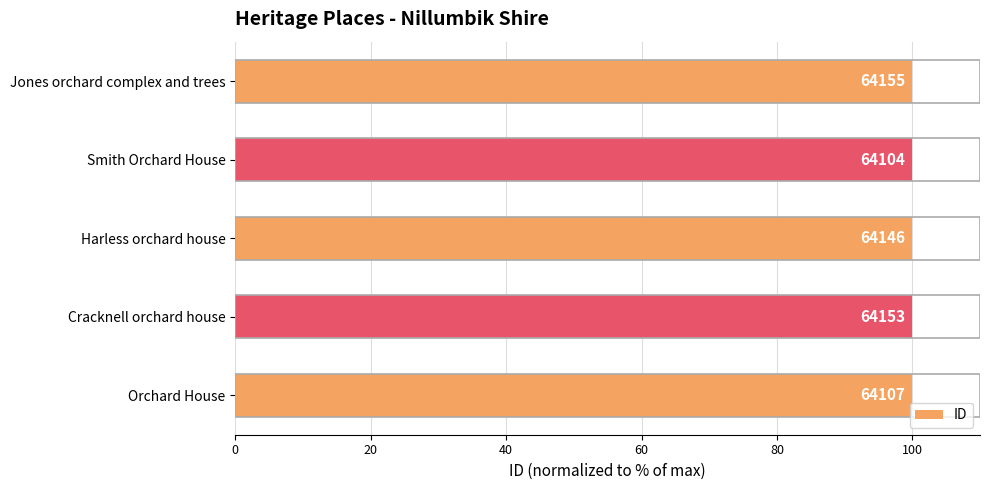

What is the sum of all values?

499.8